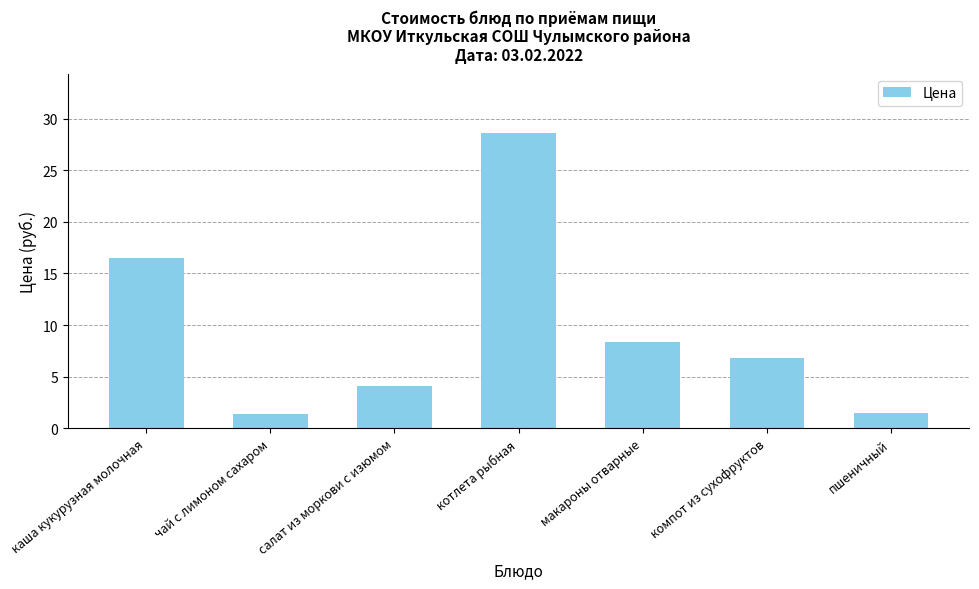

What is the average value?

9.6